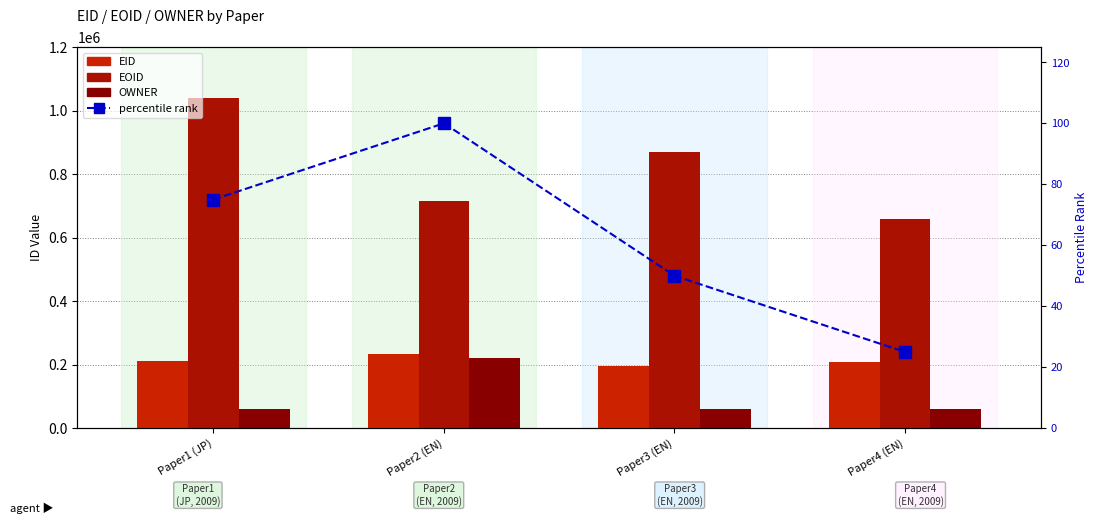

Reading right to left, what are all the values shown in this chart?

EID: 208669	196196	233669	211762
EOID: 660188	870270	716588	1038924
OWNER: 60372	60360	219512	60443
percentile rank within the sample: 25	50	100	75